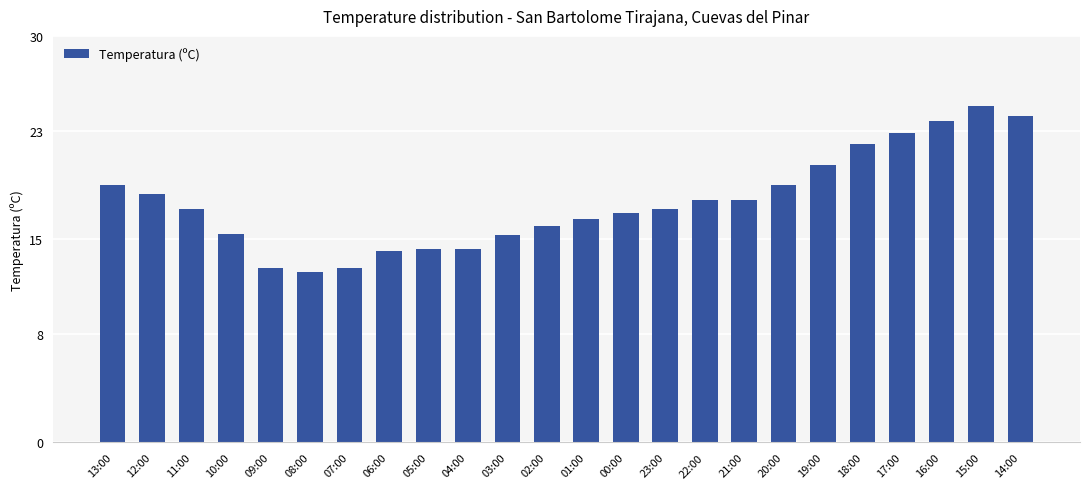

The value at 12:00 is 6.1. True or false?

False